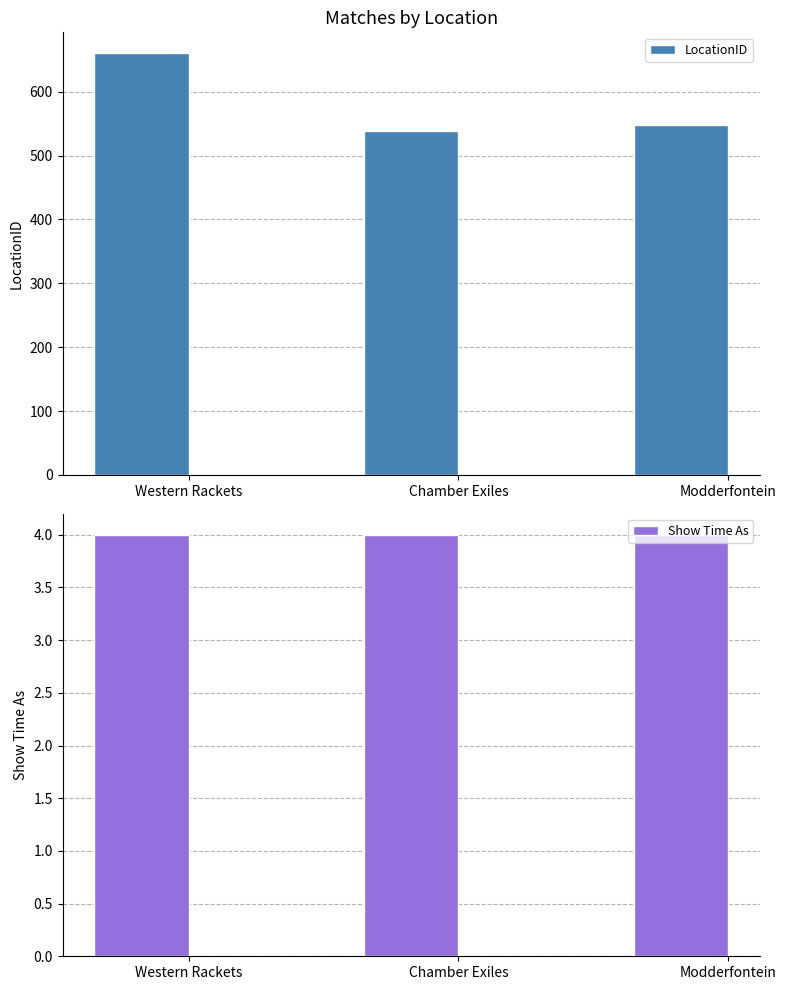

How many bars are there in total?

6